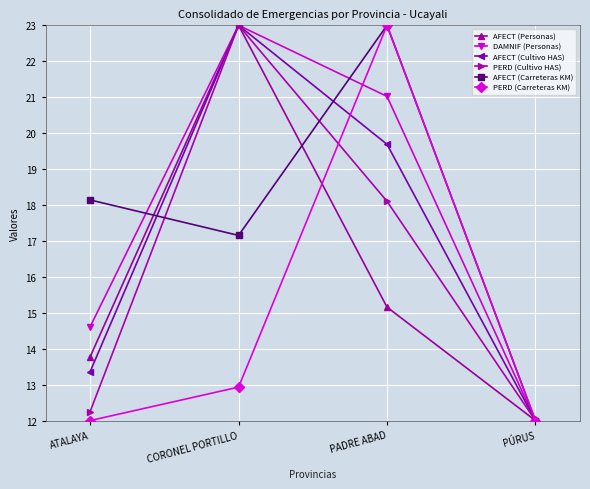

At how many categories does at least one series exceed 19?

2